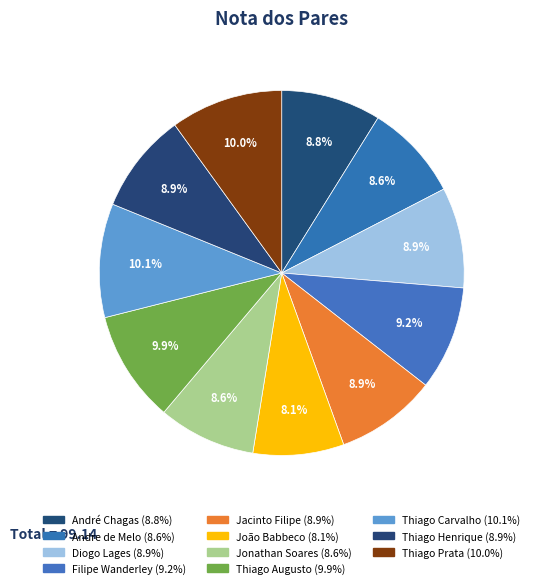

Is Thiago Augusto the majority of the pie?

No